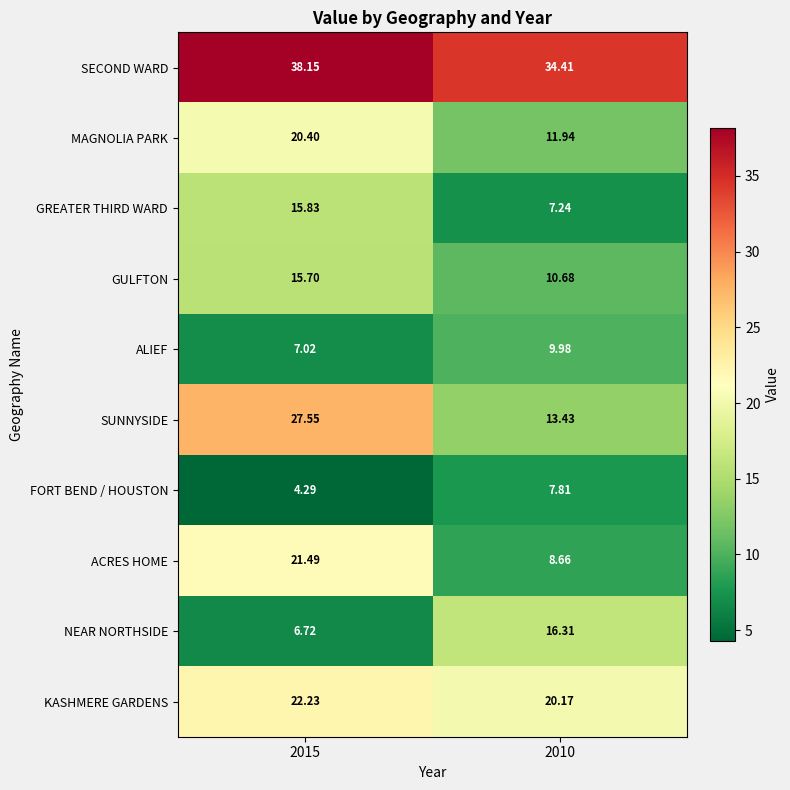

At 2015, list the series in order from smallest to largest.

FORT BEND / HOUSTON, NEAR NORTHSIDE, ALIEF, GULFTON, GREATER THIRD WARD, MAGNOLIA PARK, ACRES HOME, KASHMERE GARDENS, SUNNYSIDE, SECOND WARD